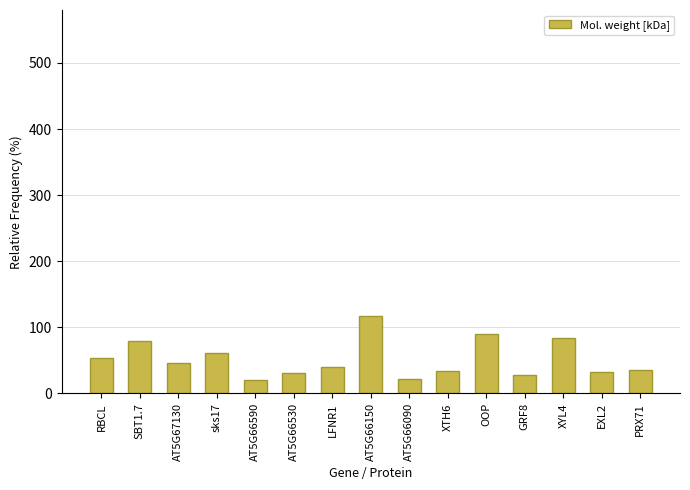

How many bars are there in total?

15